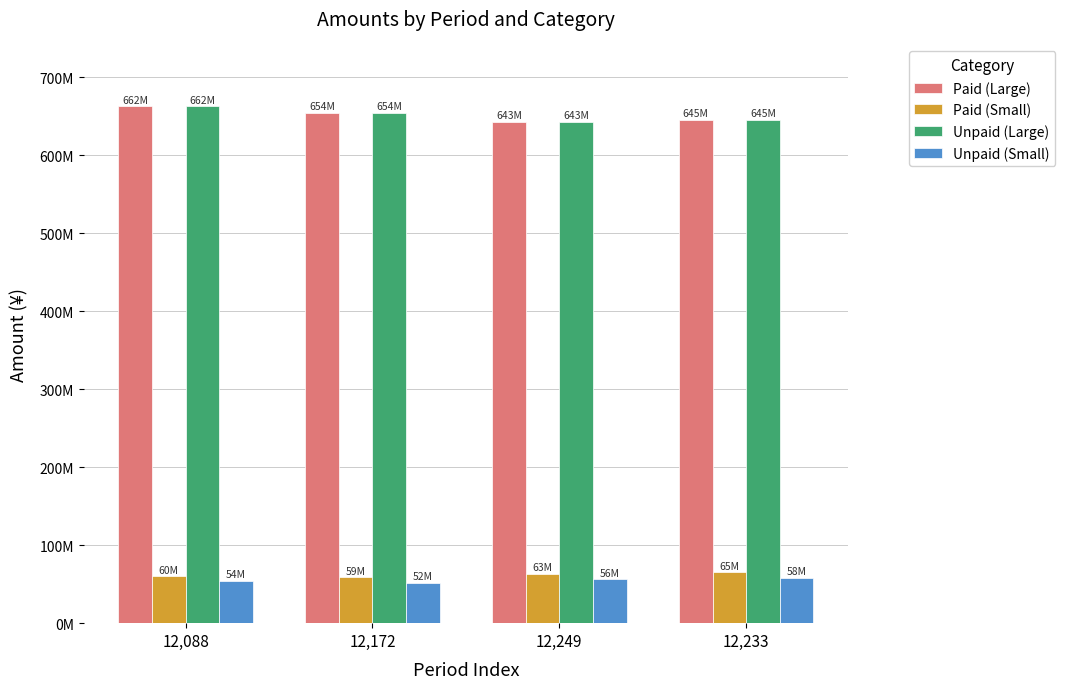

What are all the series names shown in the legend?

Paid (Large), Paid (Small), Unpaid (Large), Unpaid (Small)